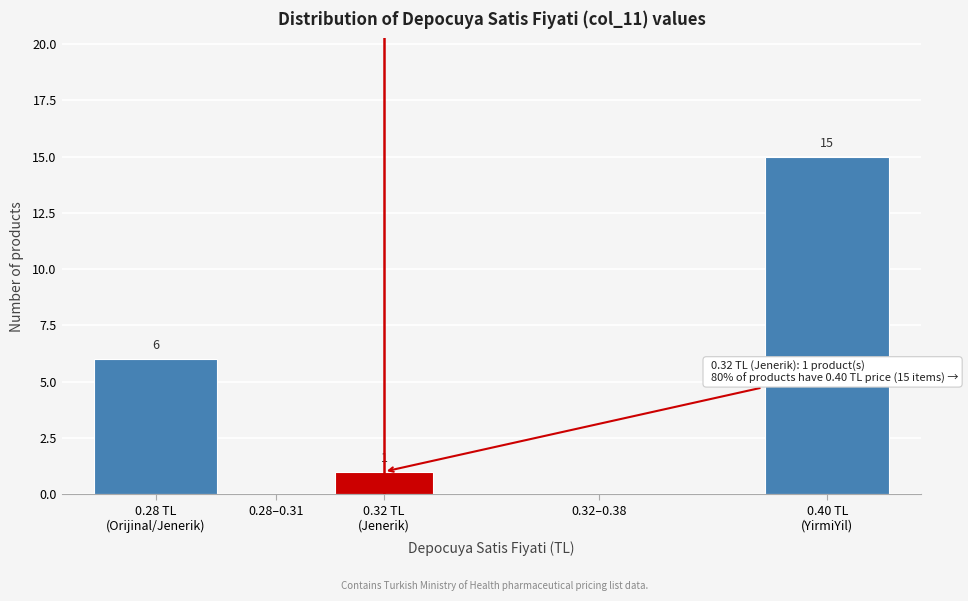

What is the sum of all values?

22